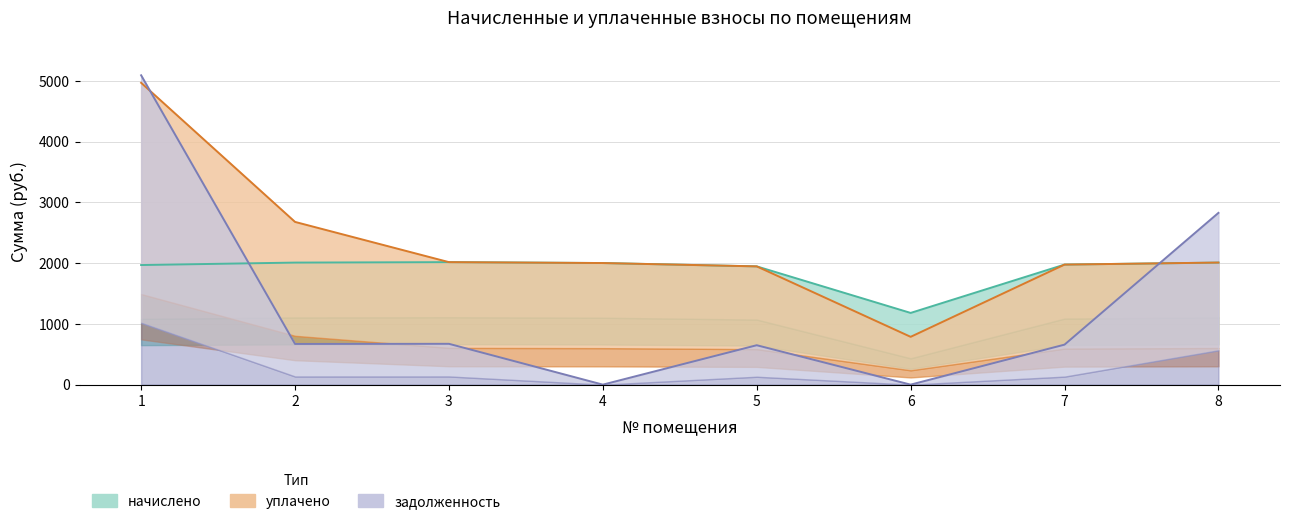

Which label corresponds to the largest value in the chart?

1